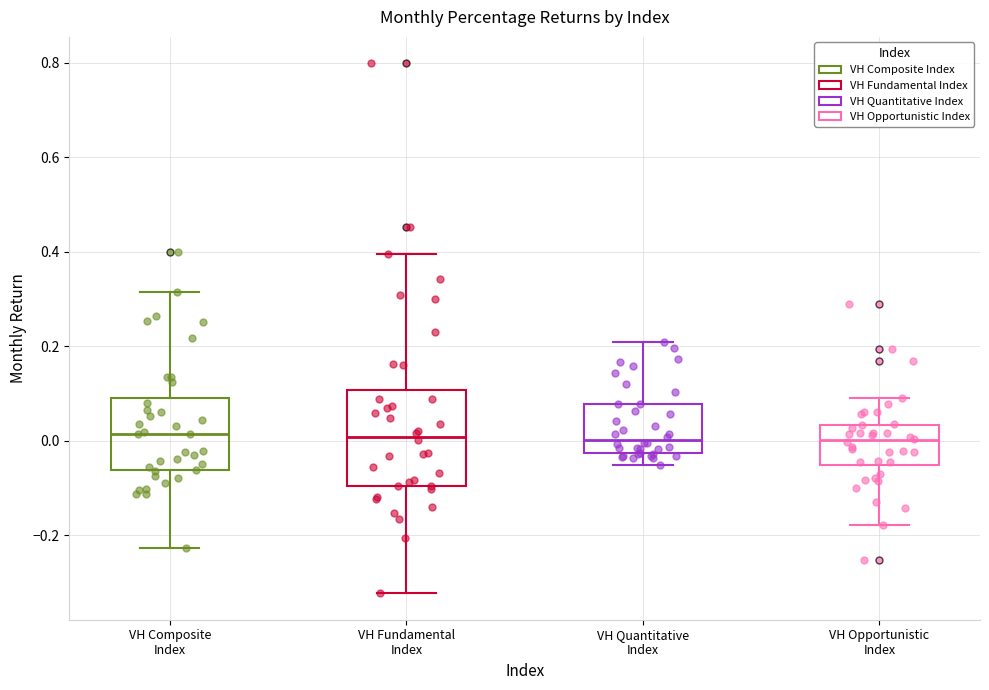

Reading left to right, read every box against the y-axis: the position of its median line, the range the box covers, and the ends of its whiskers. The values are not printed on the chart, so give them approximately, as read against the axis.

VH Composite Index: median 0.02, box -0.06 to 0.10, whiskers -0.22 to 0.32
VH Fundamental Index: median 0.00, box -0.10 to 0.10, whiskers -0.32 to 0.40
VH Quantitative Index: median 0.00, box -0.02 to 0.08, whiskers -0.06 to 0.20
VH Opportunistic Index: median 0.00, box -0.06 to 0.04, whiskers -0.18 to 0.10